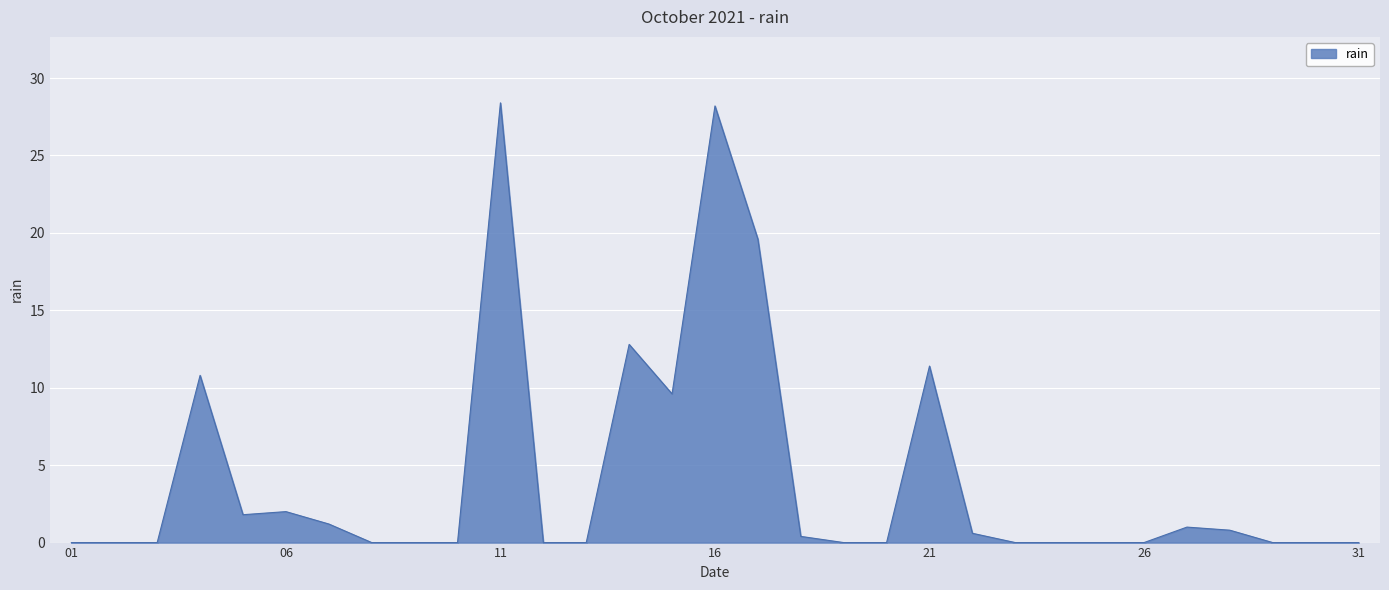

What is the difference between the maximum and minimum values?

28.4